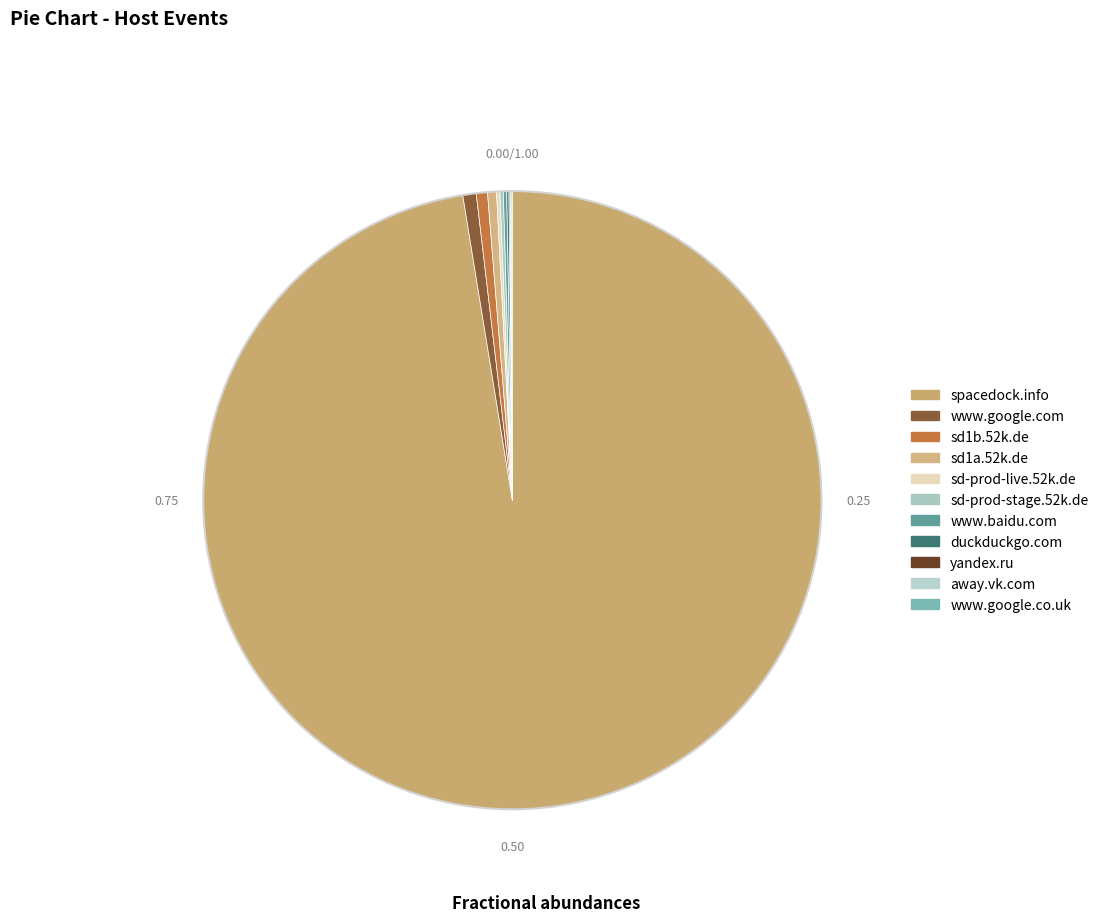

What is the change in value from sd1b.52k.de to away.vk.com?

-9